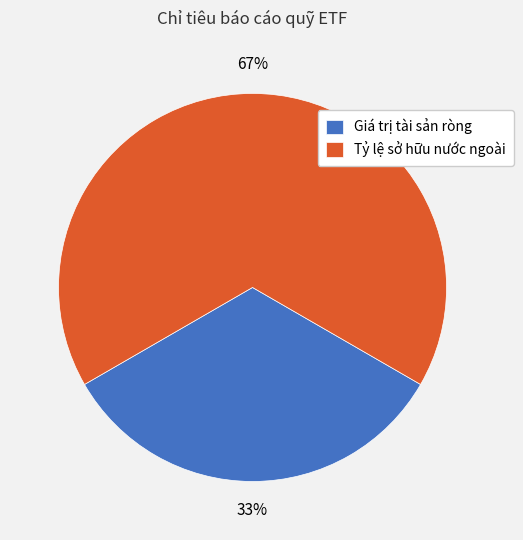

The Giá trị tài sản ròng slice represents 44% of the pie. True or false?

False